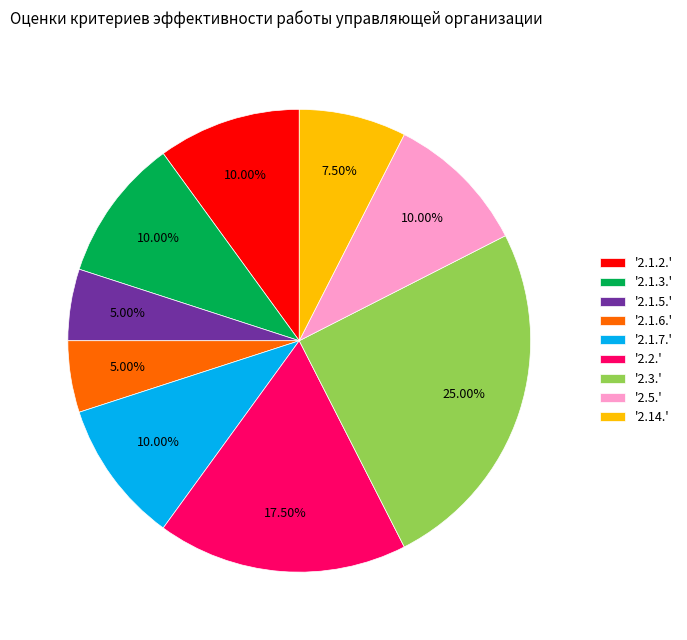

Does any single category account for the majority?

No